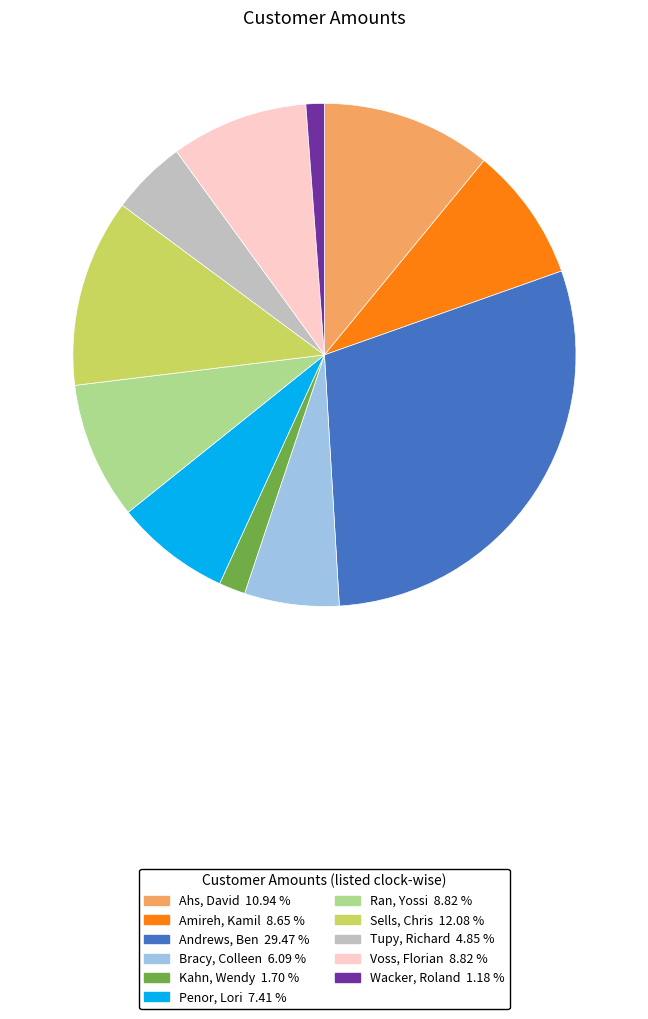

What is the largest slice in the pie chart?

Andrews, Ben